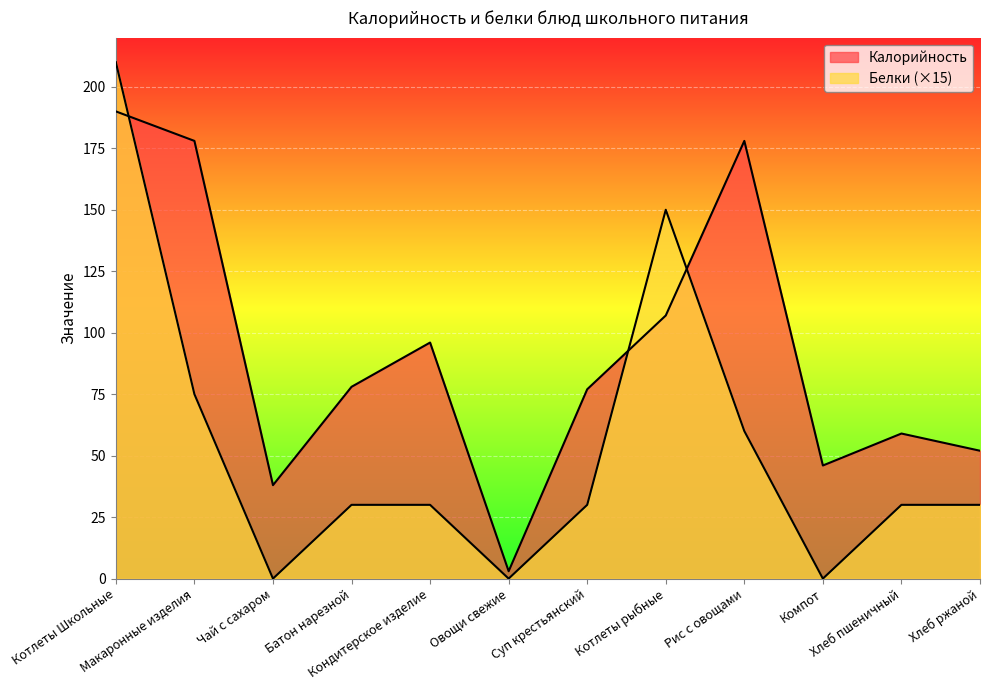

Where is the first local minimum for Калорийность?

Чай с сахаром